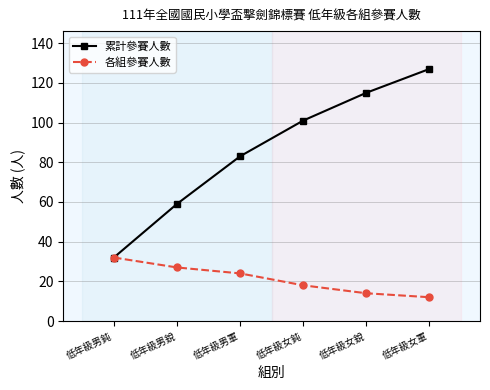

Which series has the widest spread of values?

累計參賽人數